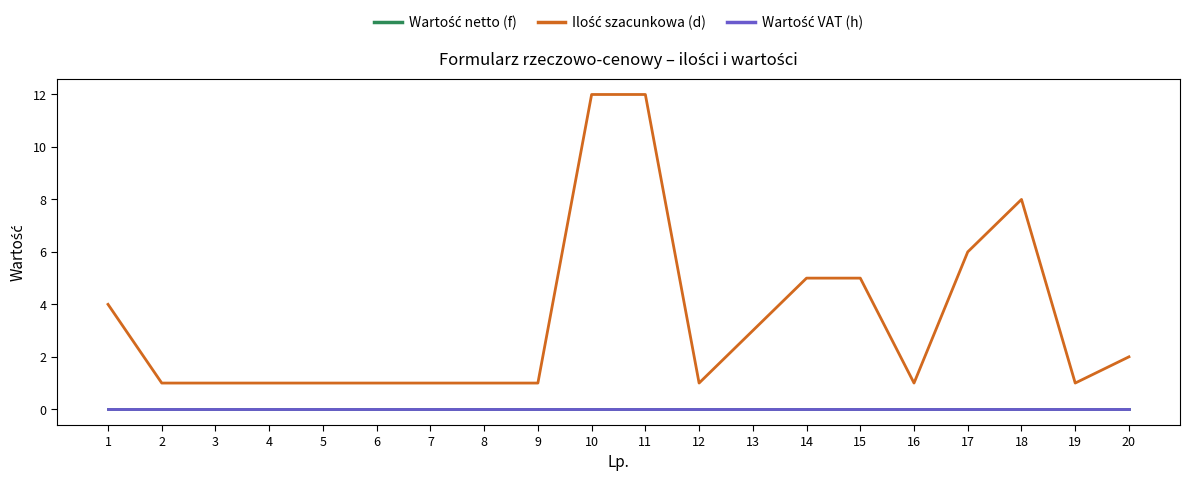

At which label does Ilość szacunkowa (d) reach its peak?

10